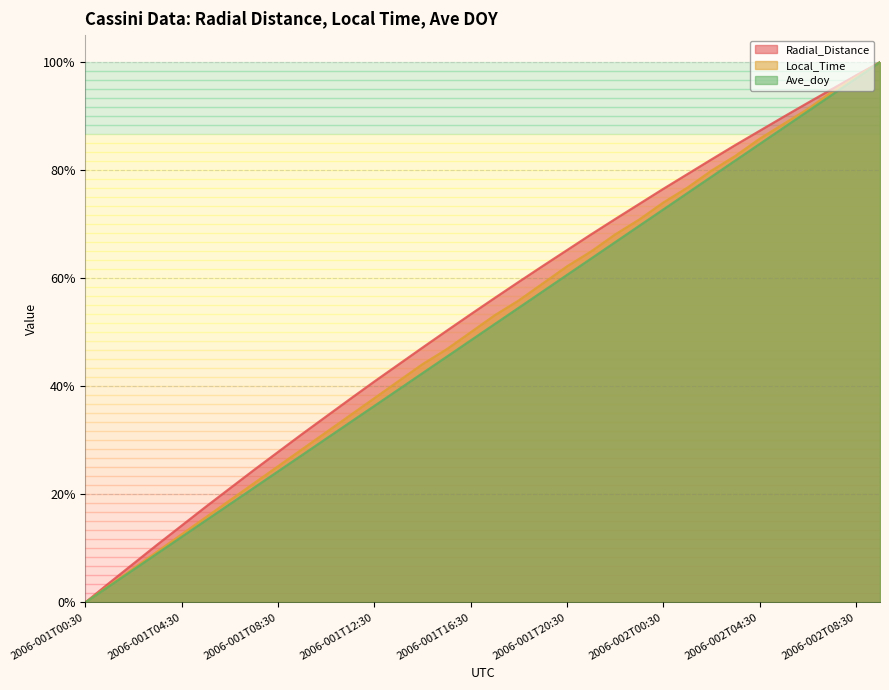

Reading left to right, list all the values displayed in this chart.

Radial_Distance: 0.0	0.0	0.1	0.1	0.1	0.2	0.2	0.2	0.3	0.3	0.3	0.4	0.4	0.4	0.5	0.5	0.5	0.6	0.6	0.6	0.7	0.7	0.7	0.7	0.8	0.8	0.8	0.8	0.9	0.9	0.9	1.0	1.0	1.0
Local_Time: 0.0	0.0	0.1	0.1	0.1	0.2	0.2	0.2	0.3	0.3	0.3	0.3	0.4	0.4	0.4	0.5	0.5	0.5	0.6	0.6	0.6	0.6	0.7	0.7	0.7	0.8	0.8	0.8	0.9	0.9	0.9	0.9	1.0	1.0
Ave_doy: 0.0	0.0	0.1	0.1	0.1	0.2	0.2	0.2	0.2	0.3	0.3	0.3	0.4	0.4	0.4	0.5	0.5	0.5	0.5	0.6	0.6	0.6	0.7	0.7	0.7	0.8	0.8	0.8	0.8	0.9	0.9	0.9	1.0	1.0